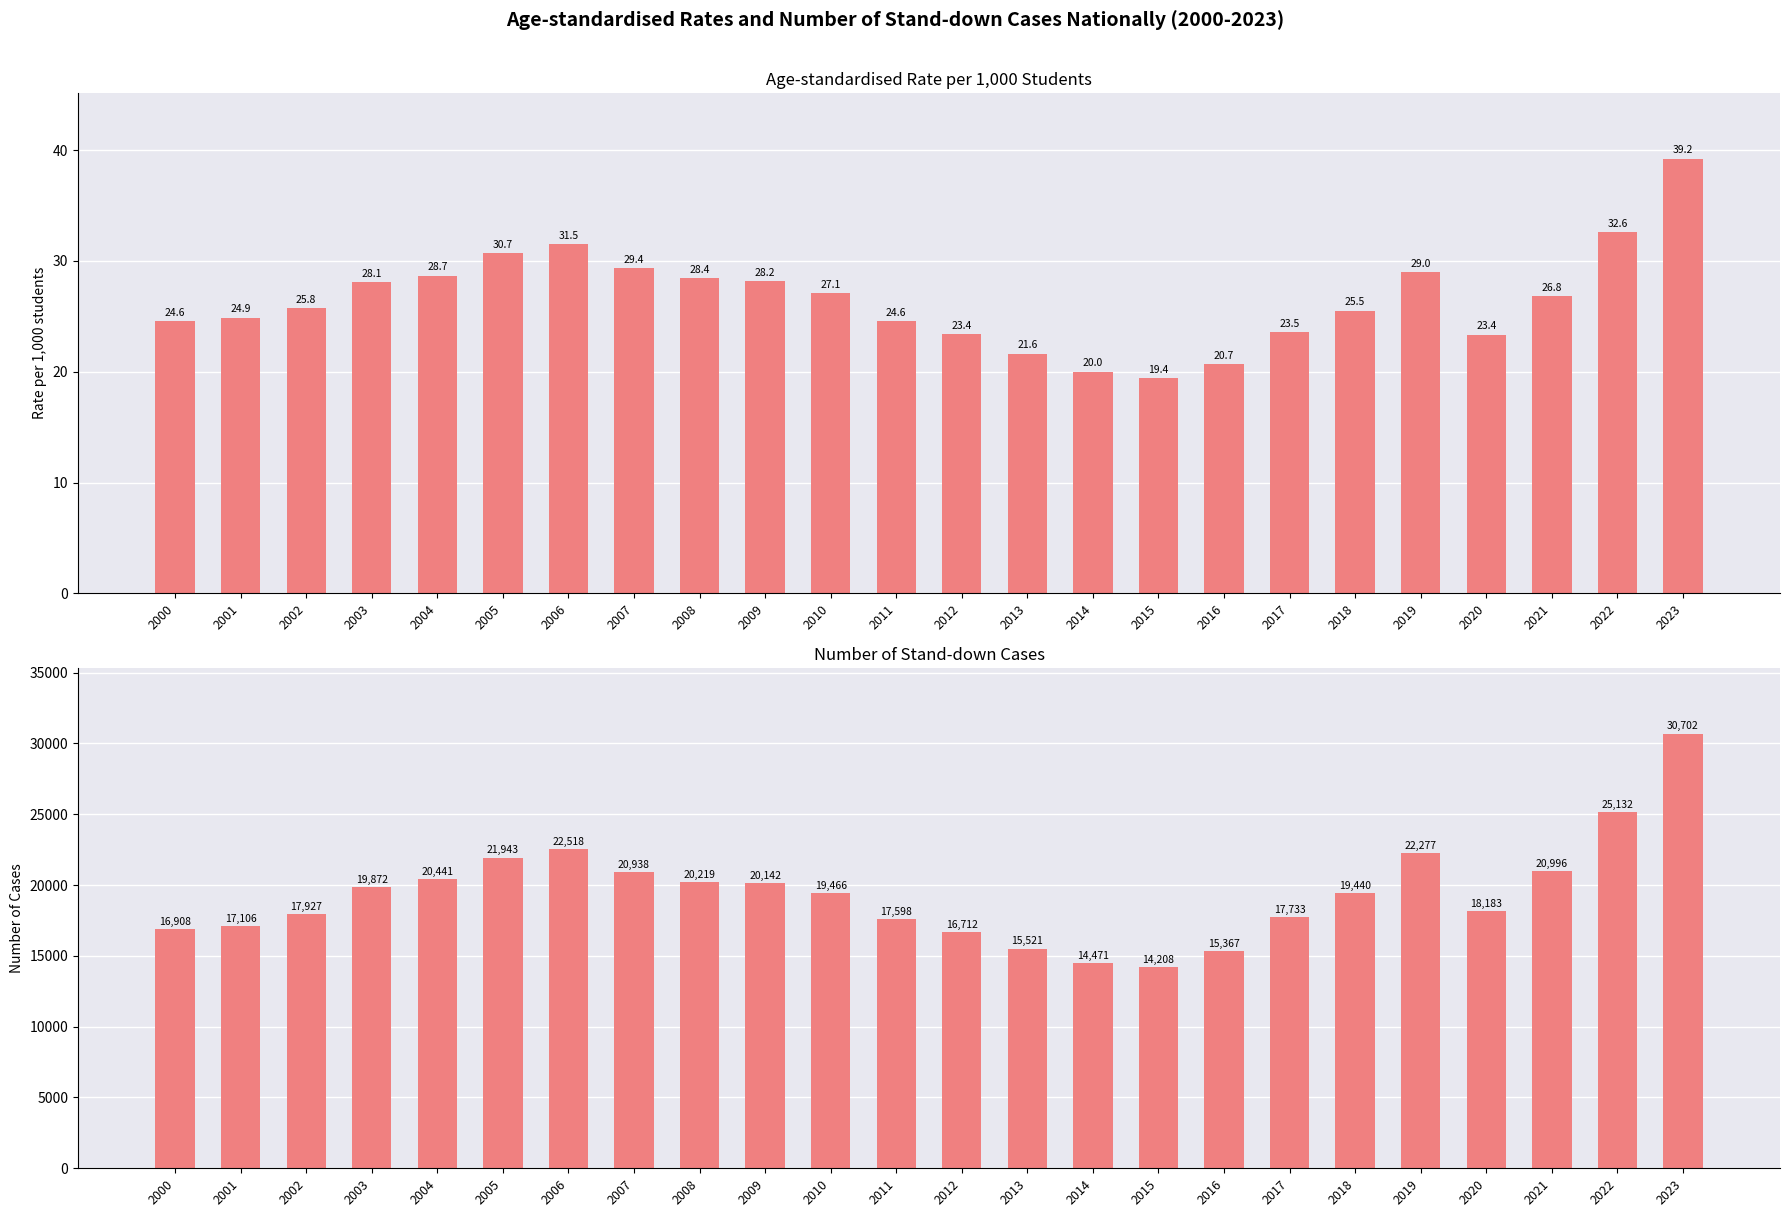

The Rates series shows 20.0 at 2014. True or false?

True